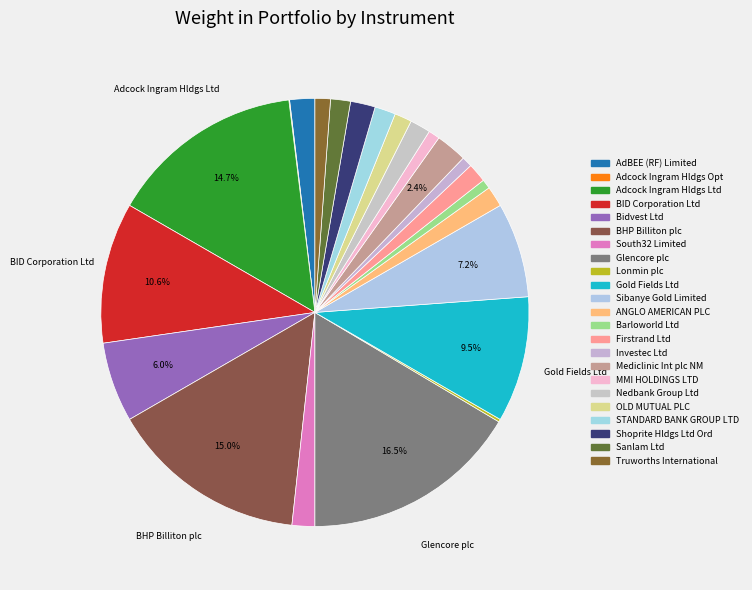

To the nearest percent, what percentage of the pie is Sanlam Ltd?

2%